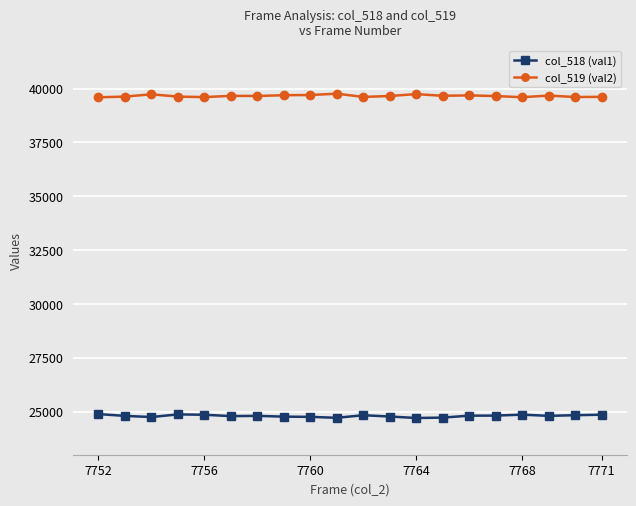

True or false: col_519 (val2) and col_518 (val1) intersect in this chart.

False